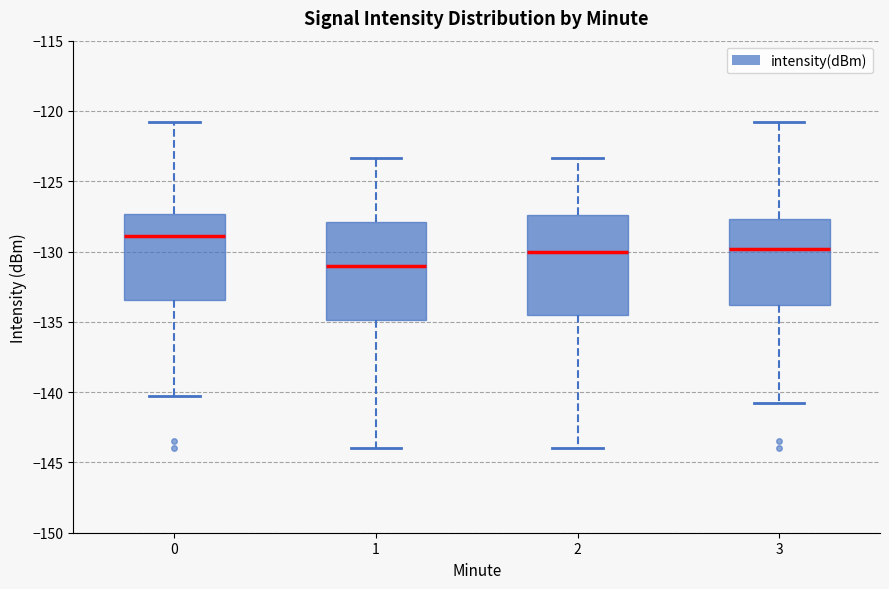

Which box's median line is the lowest?

1